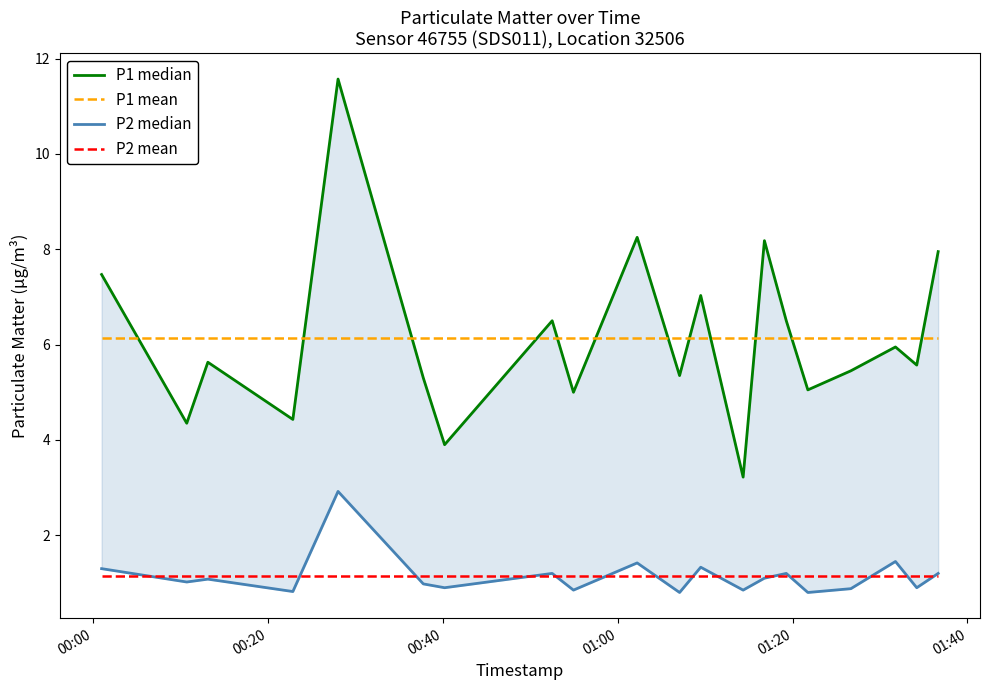

True or false: P2 mean has a value of 1.1 at 00:20.

True